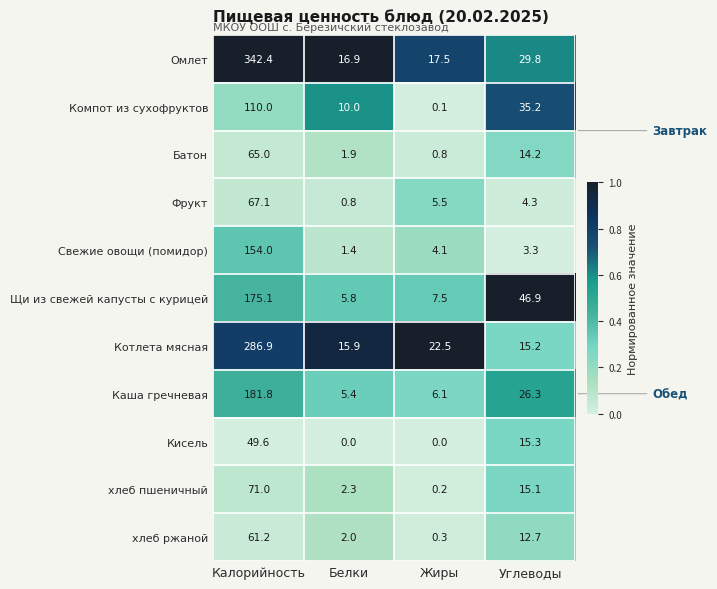

What is the difference between the Омлет values at Углеводы and Белки?

12.9